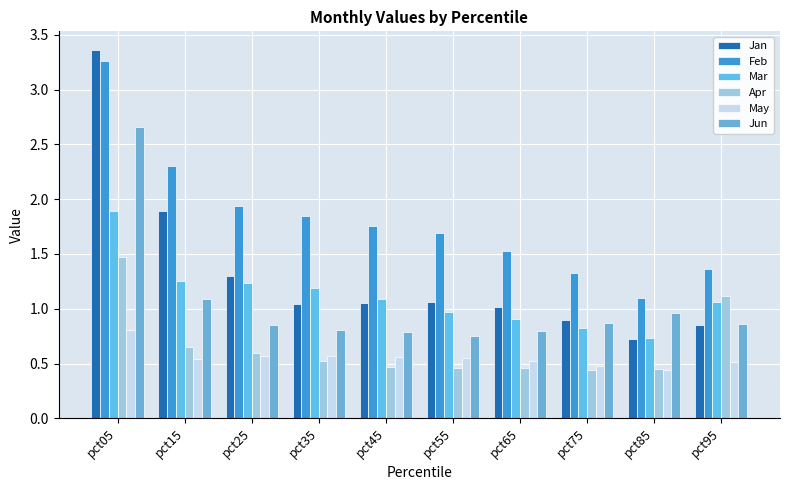

How many values in the Mar series are below 1?

4